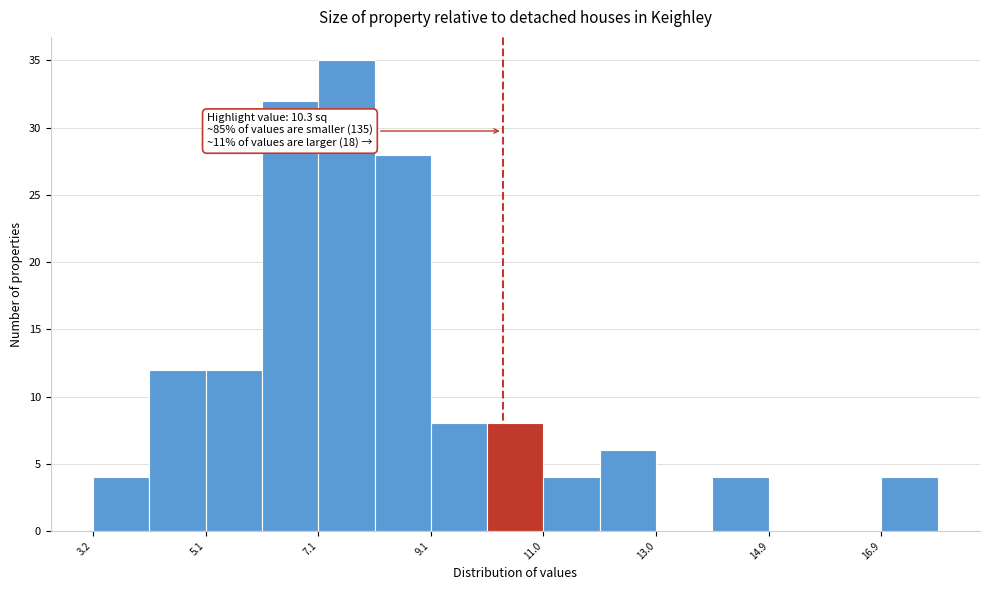

Which range on the x-axis has the tallest bar?

7.0 to 8.0